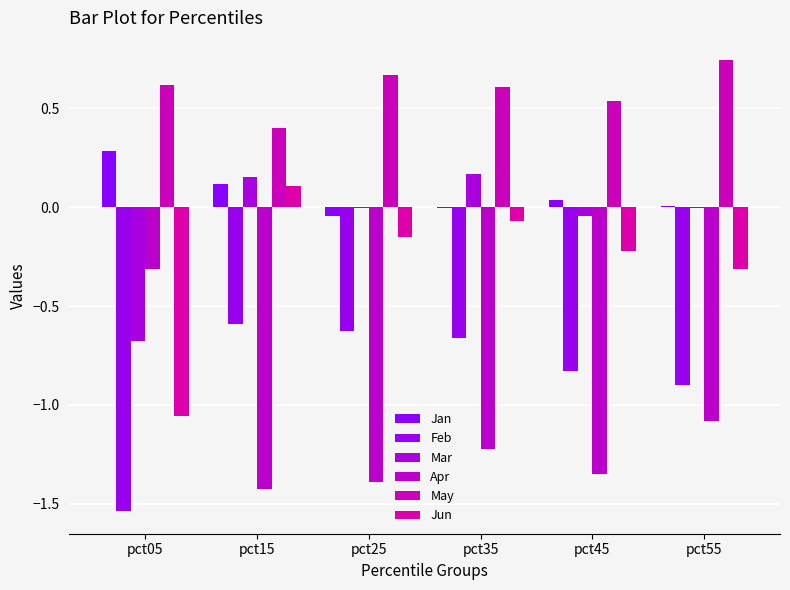

Are the bars horizontal?

No